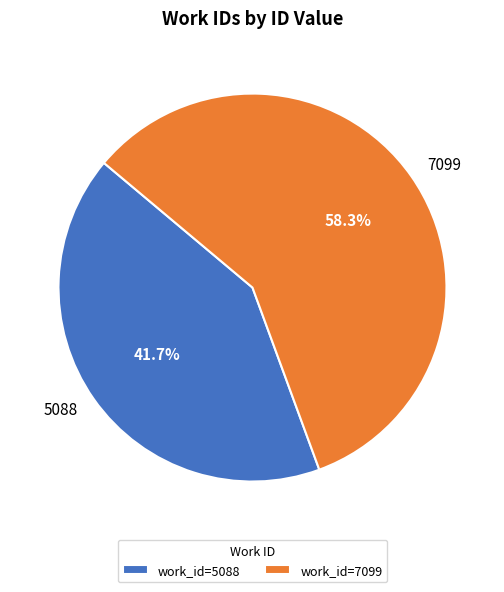

True or false: 7099 accounts for 58% of the total.

True